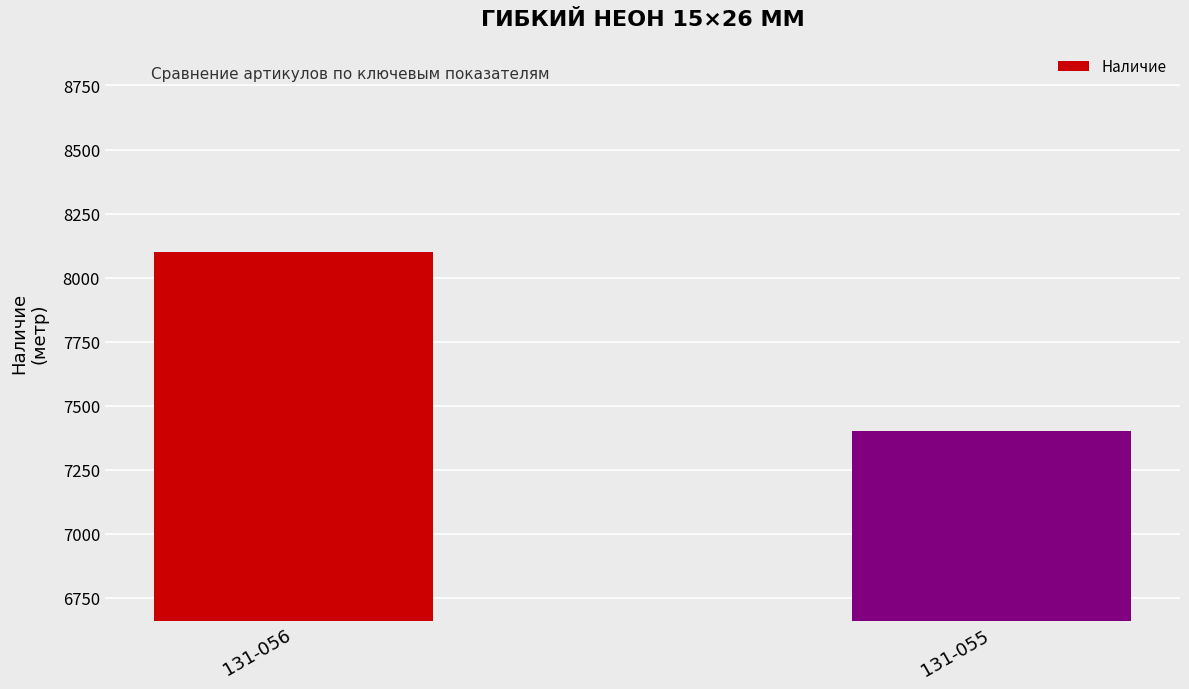

Between 131-056 and 131-055, which is larger?

131-056